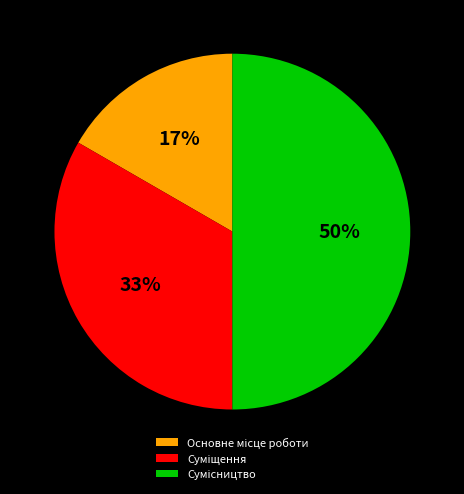

To the nearest percent, what is the average slice percentage?

33%